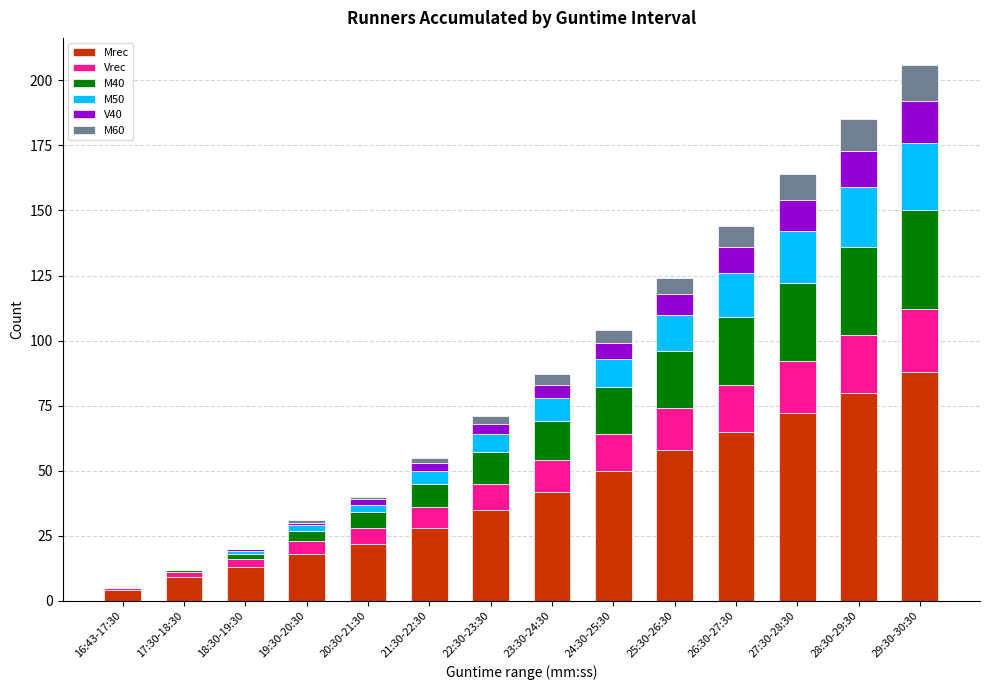

At which label does Mrec reach its peak?

29:30-30:30